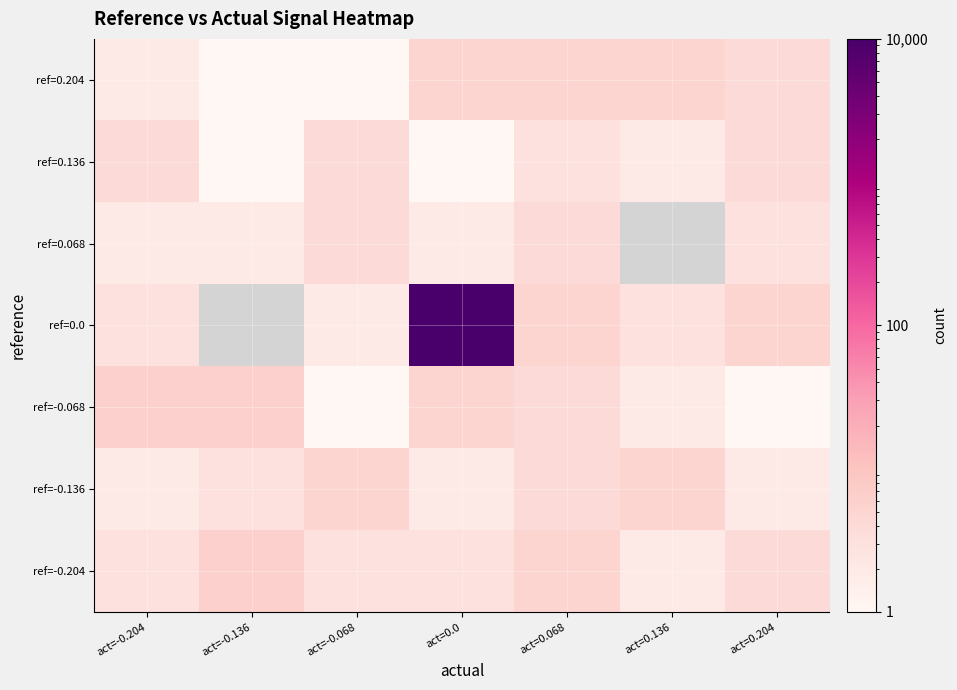

At which category is the sum across all series the highest?

act=0.0